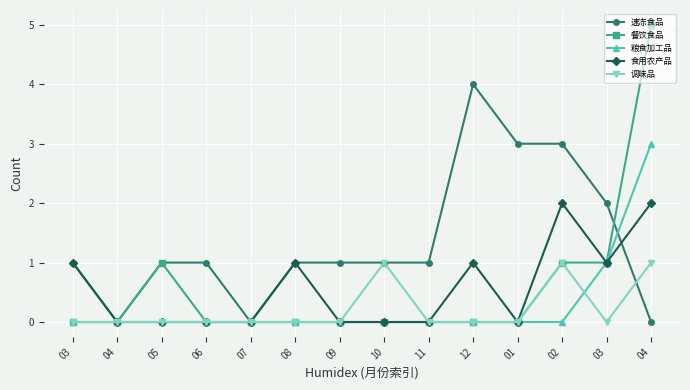

True or false: 速冻食品 and 粮食加工品 intersect in this chart.

True